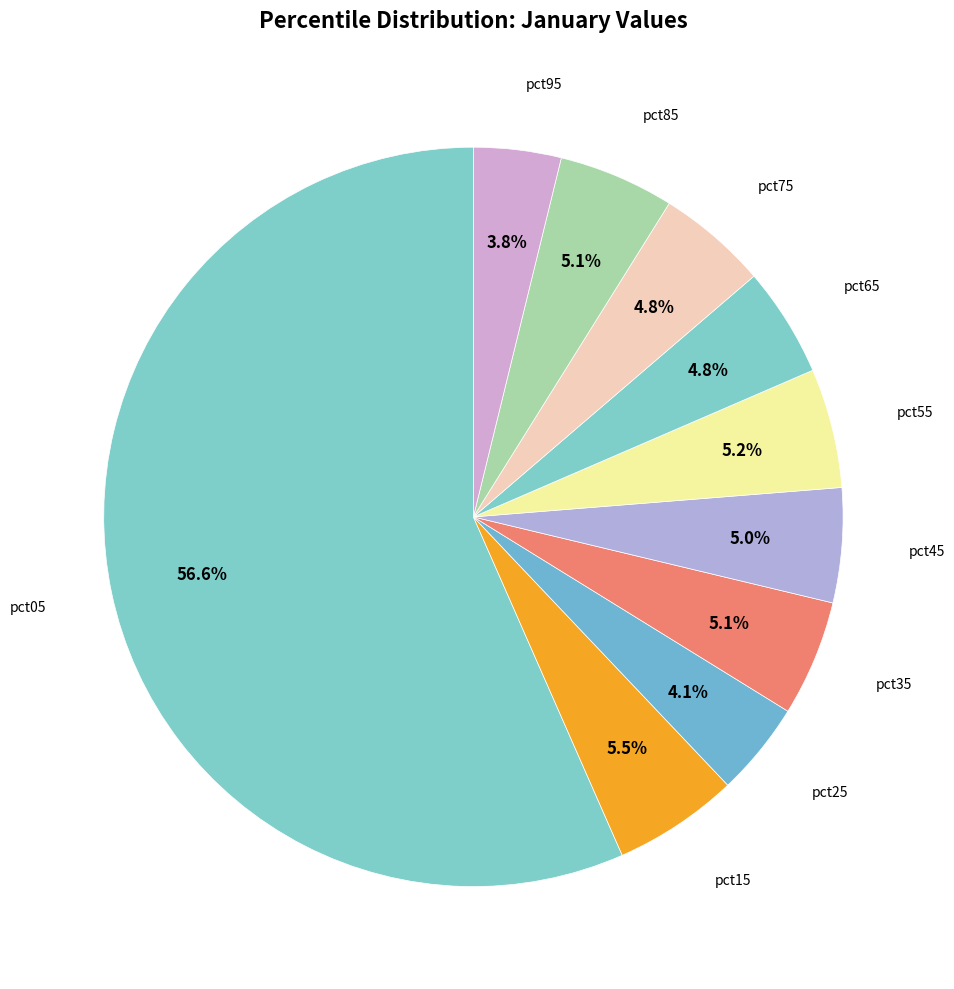

Count the number of slices in the pie.

10